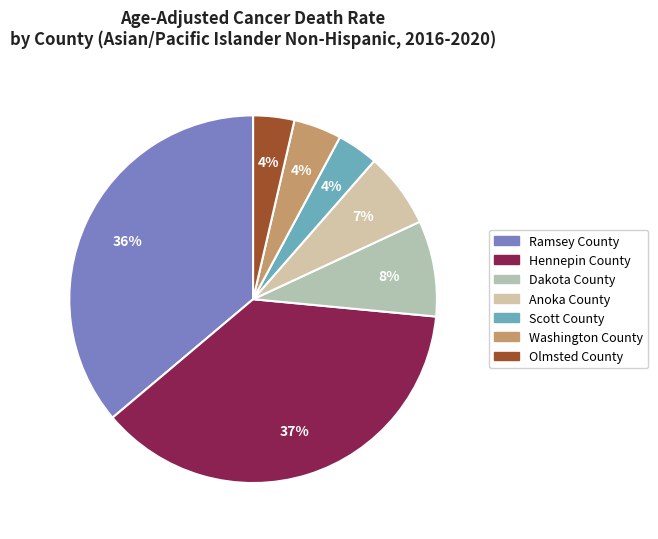

Count the number of slices in the pie.

7